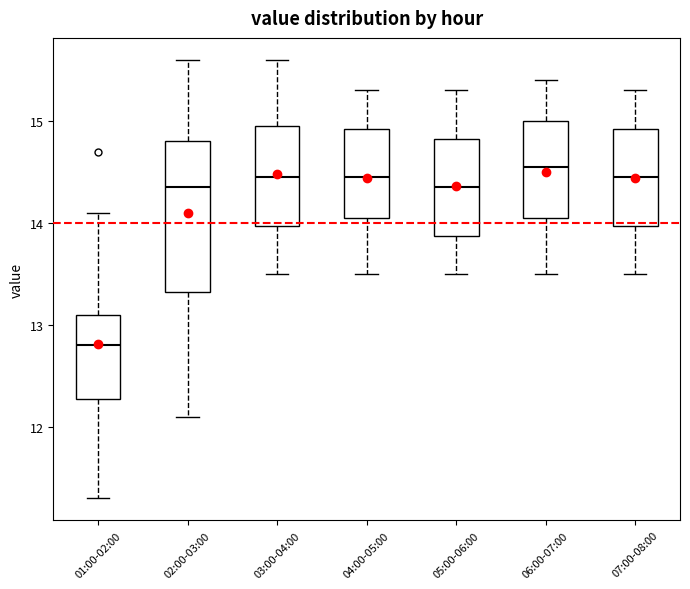

Where does the median line of the box for 04:00-05:00 sit on the y-axis? The values are not printed on the chart, so give them approximately, as read against the axis.

14.5